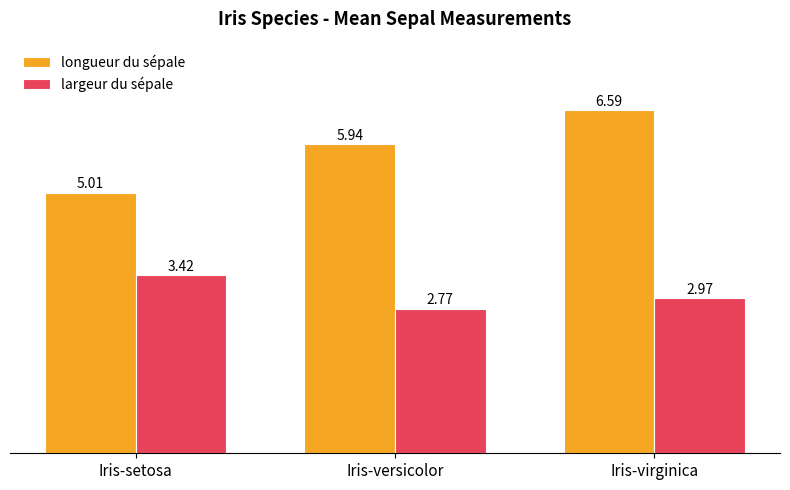

Which series has the widest spread of values?

longueur du sépale